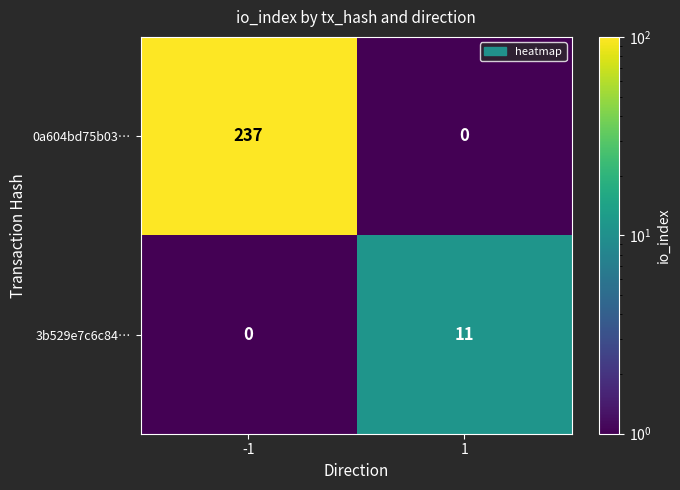

True or false: 0a604bd75b03… has a value of 49 at -1.

False